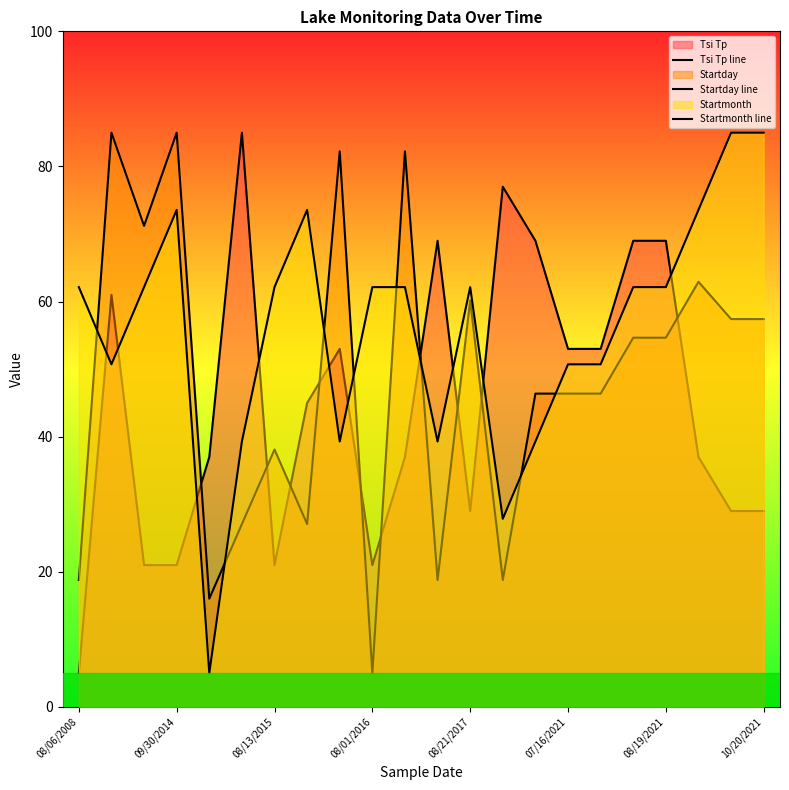

How many values in the Startmonth line series are below 62?

9